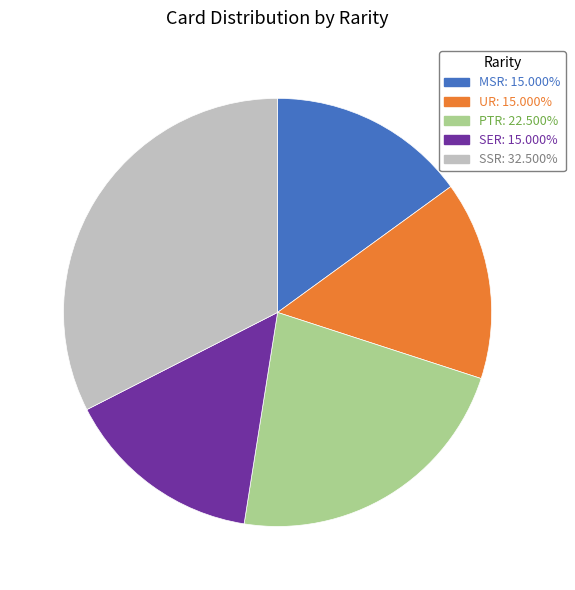

Combined, do PTR and UR account for over 50%?

No